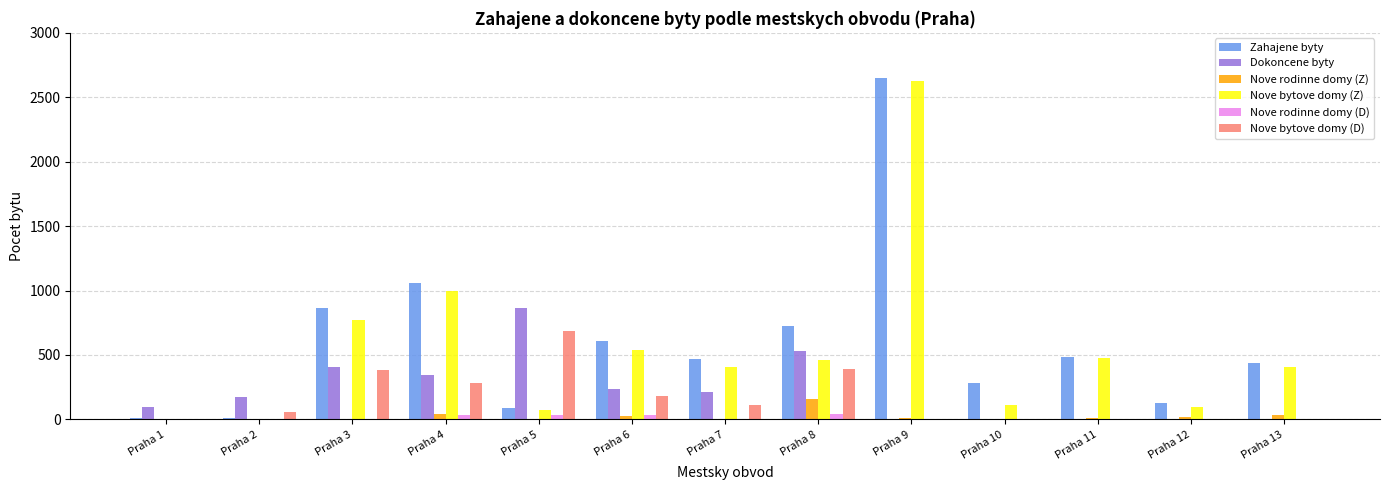

How many groups of bars are there?

13